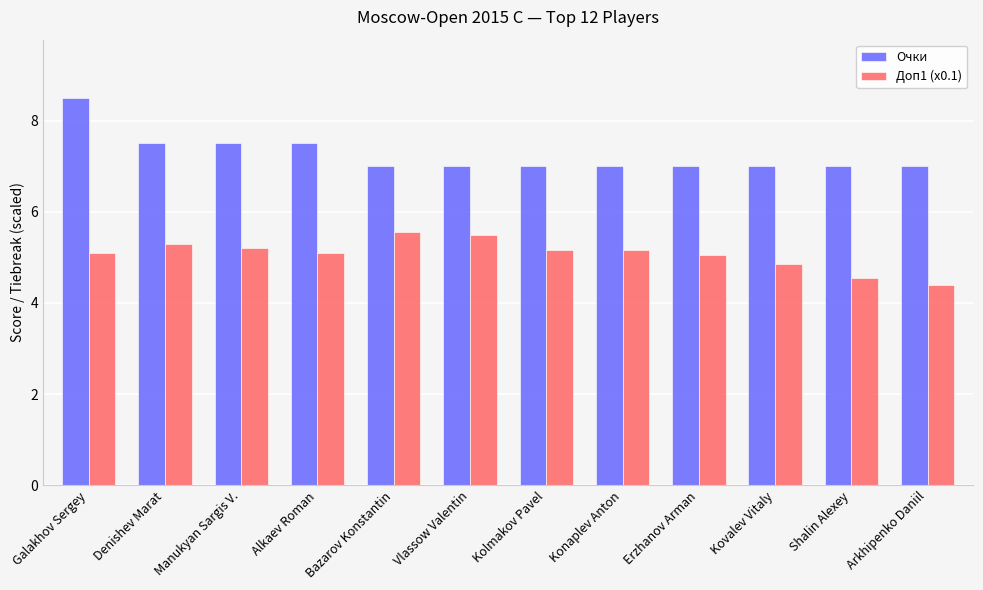

What is the difference between the maximum and minimum values in the Очки series?

1.5